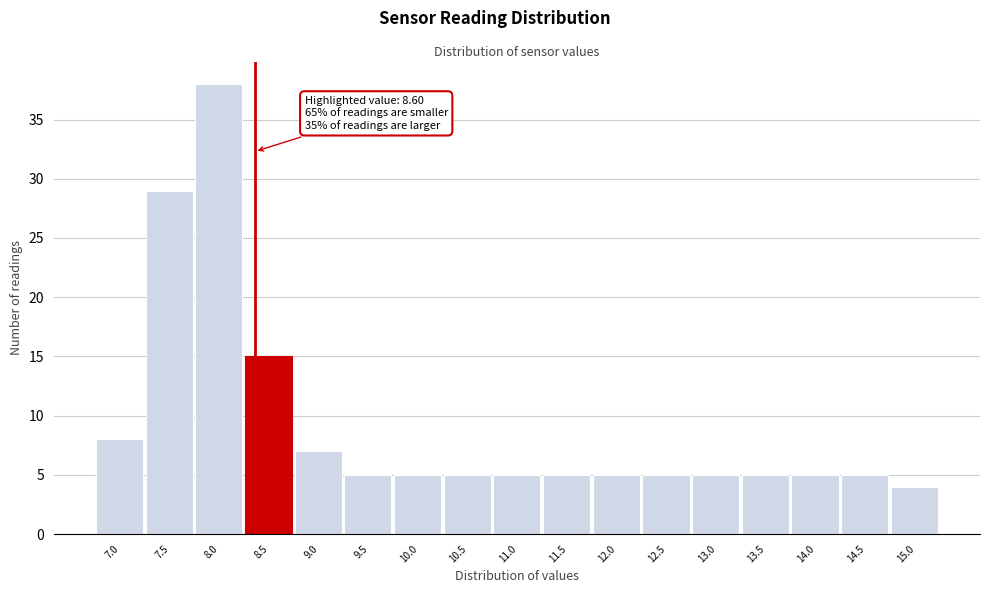

Reading left to right, what are all the values shown in this chart?

8	29	38	15	7	5	5	5	5	5	5	5	5	5	5	5	4